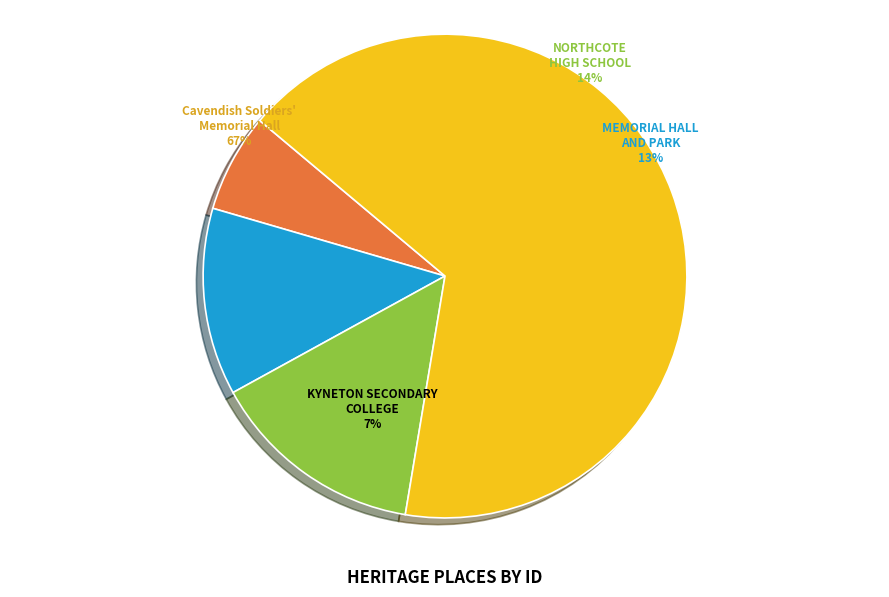

To the nearest percent, what is the average slice percentage?

25%